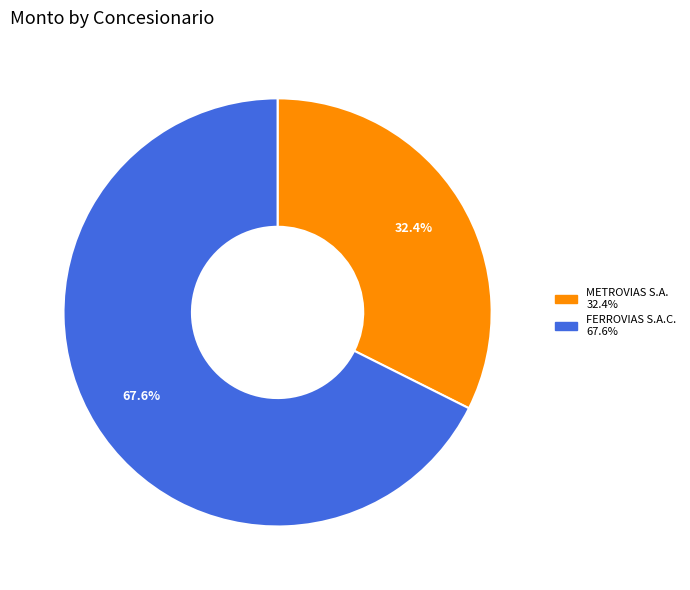

How much of the chart is everything except FERROVIAS S.A.C.?

32.4%